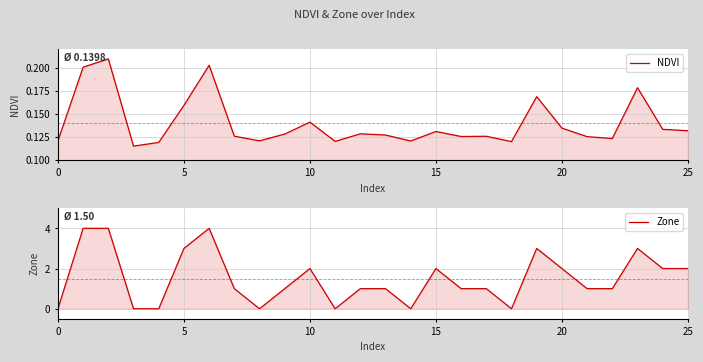

How many times do NDVI and Zone cross each other?

11